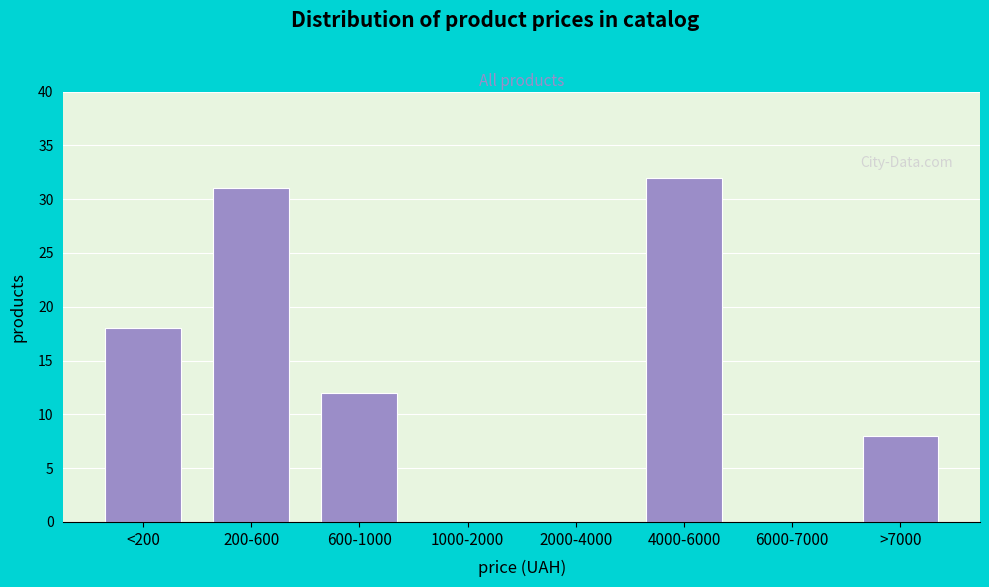

Reading left to right, list all the values displayed in this chart.

<200=18	200-600=31	600-1000=12	1000-2000=0	2000-4000=0	4000-6000=32	6000-7000=0	>7000=8